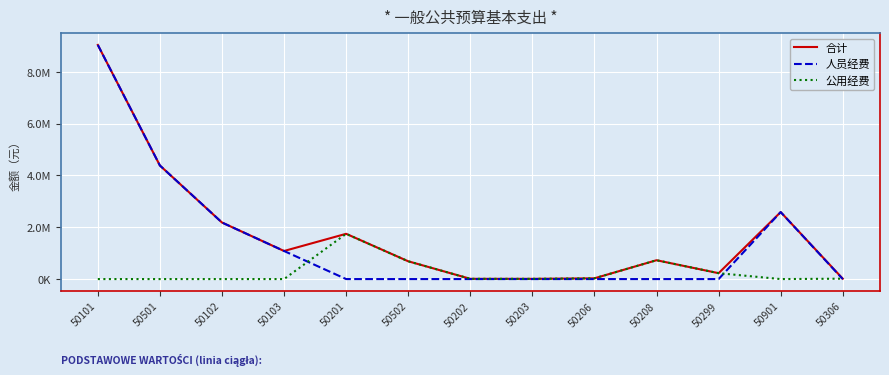

What is the label of the 12th point from the right?

50501